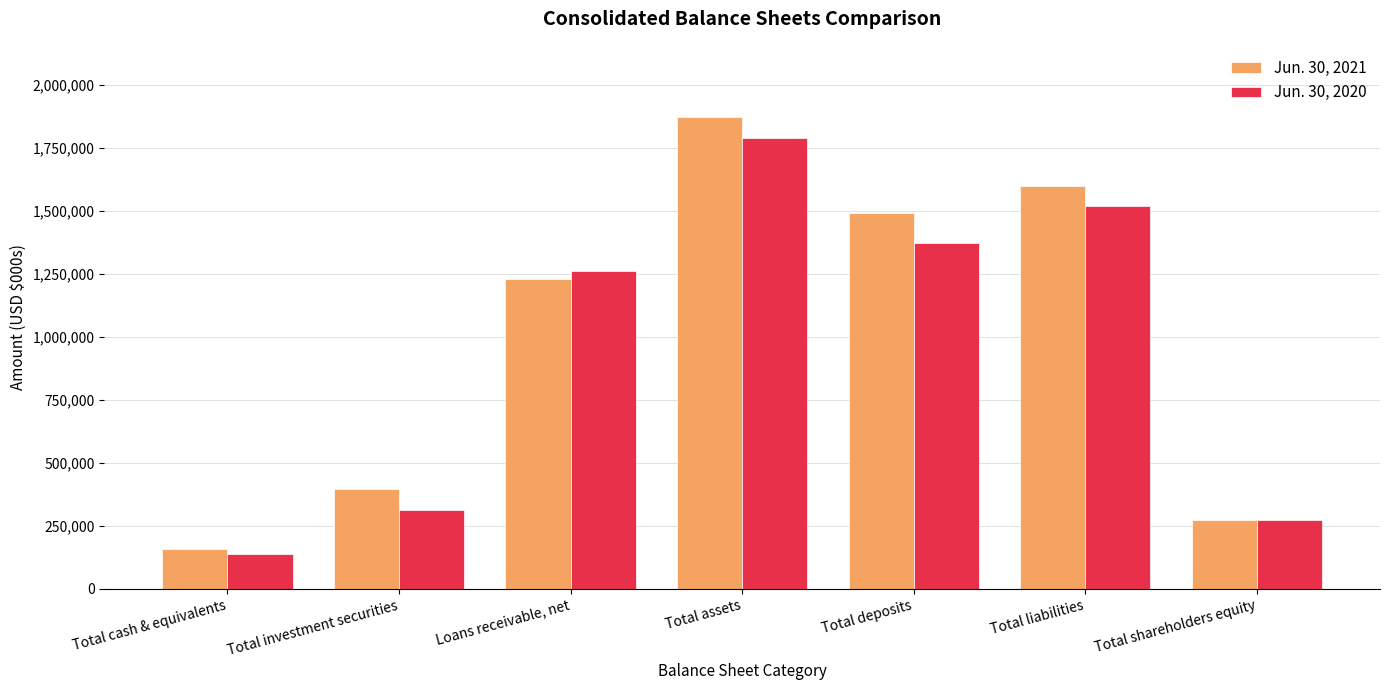

What is the difference between the highest and lowest values at Total assets?

83006